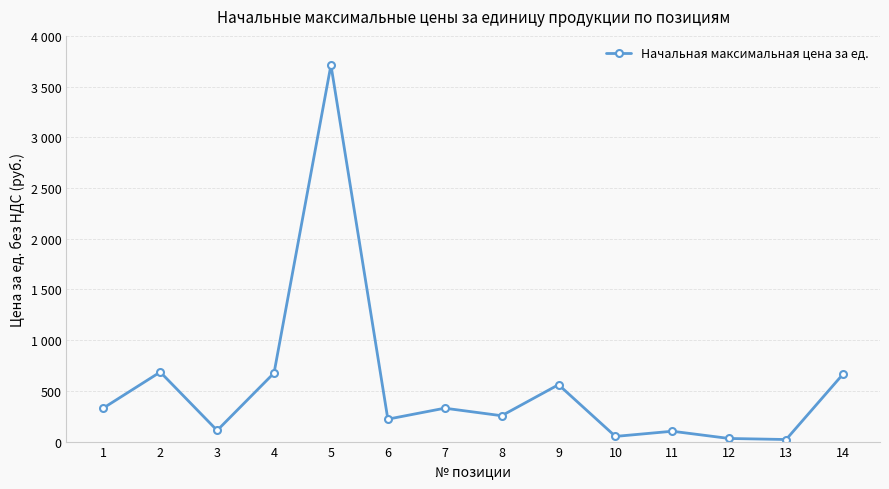

Is this an area chart (filled region under the line)?

No